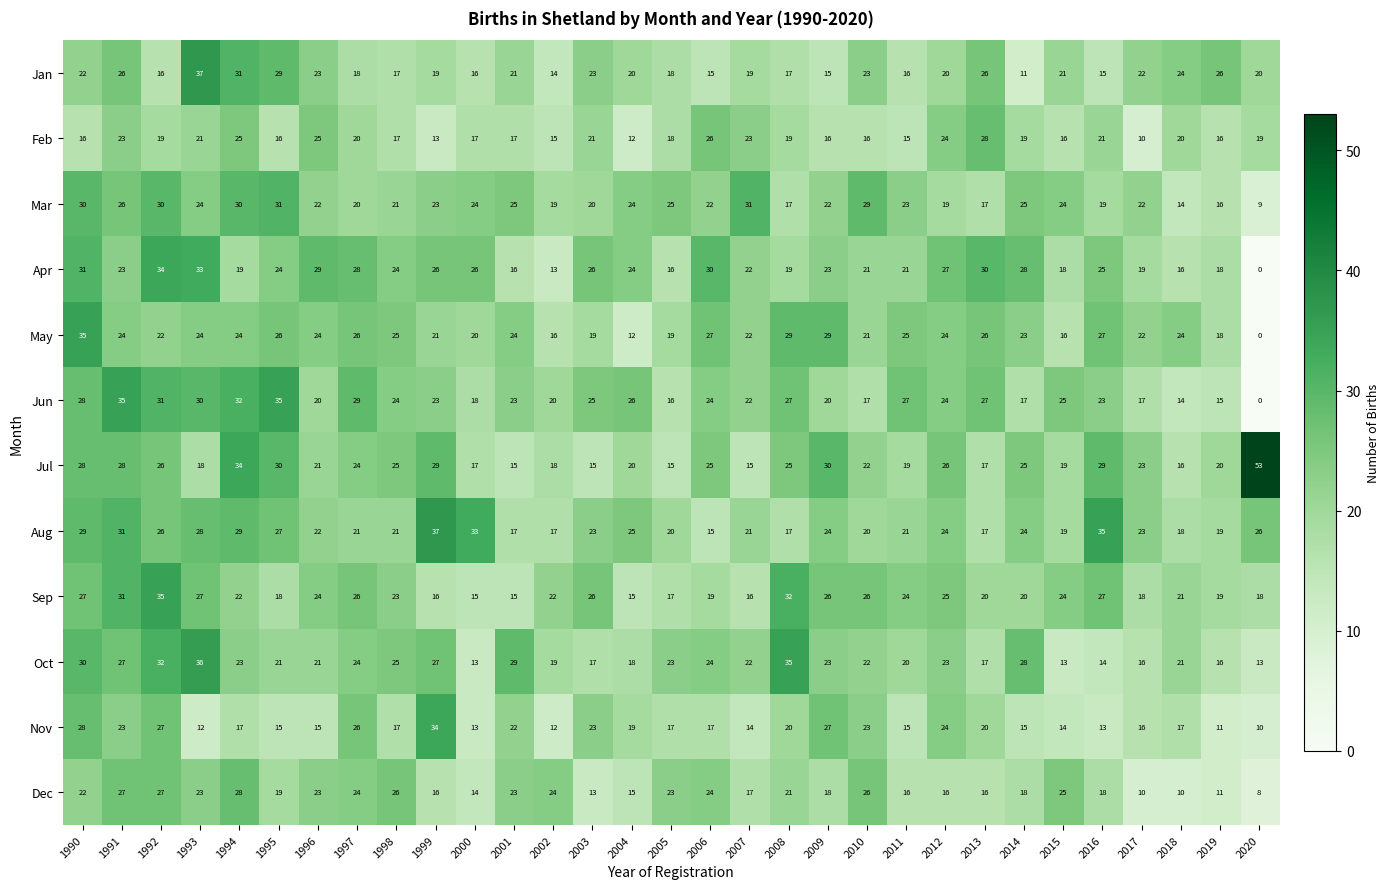

The value of Jun at 2011 is 42. True or false?

False